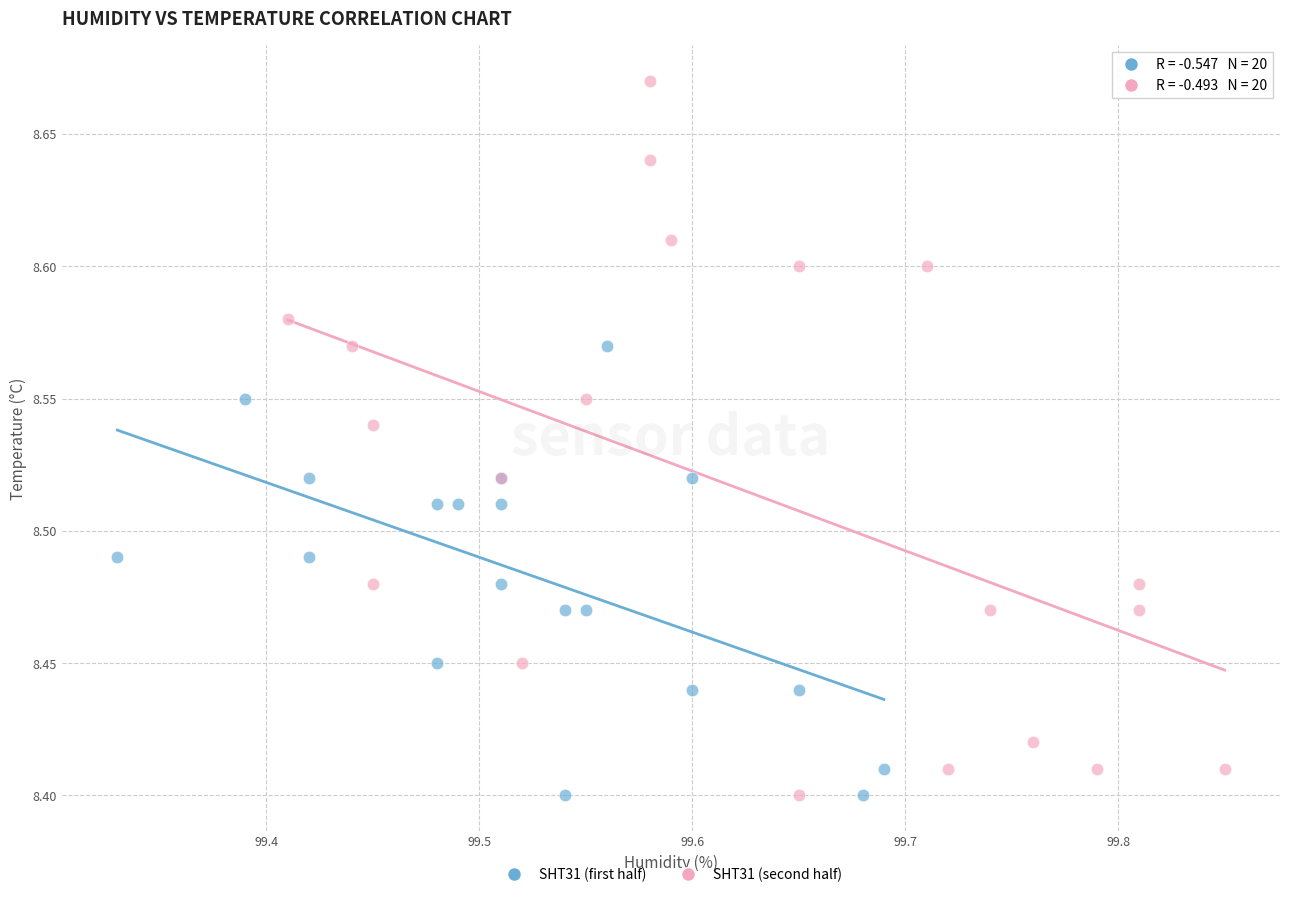

Which series has the widest spread of Y values?

SHT31 (second half)